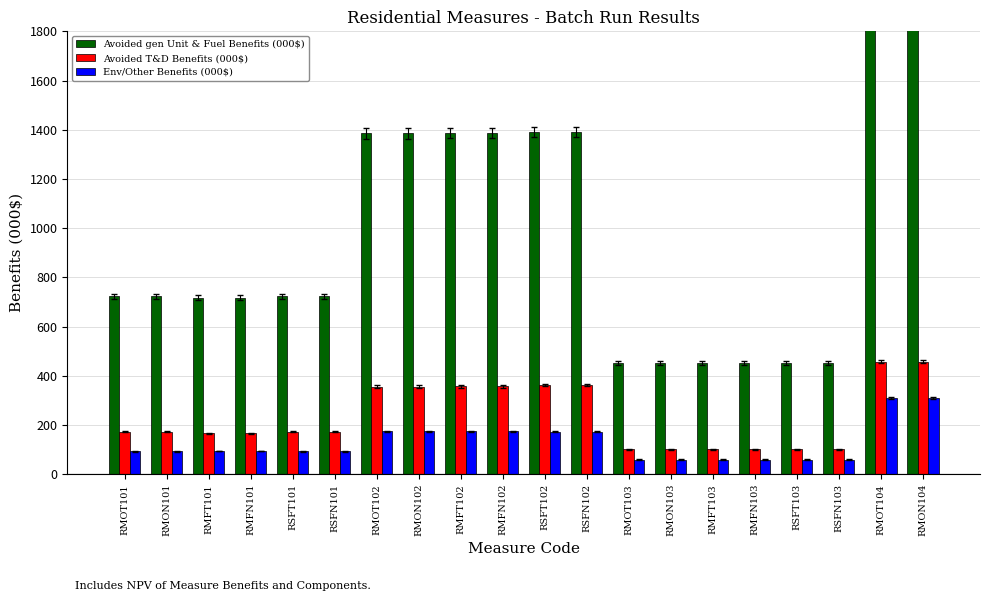

Which series has the largest total across all categories?

Avoided gen Unit & Fuel Benefits (000$)